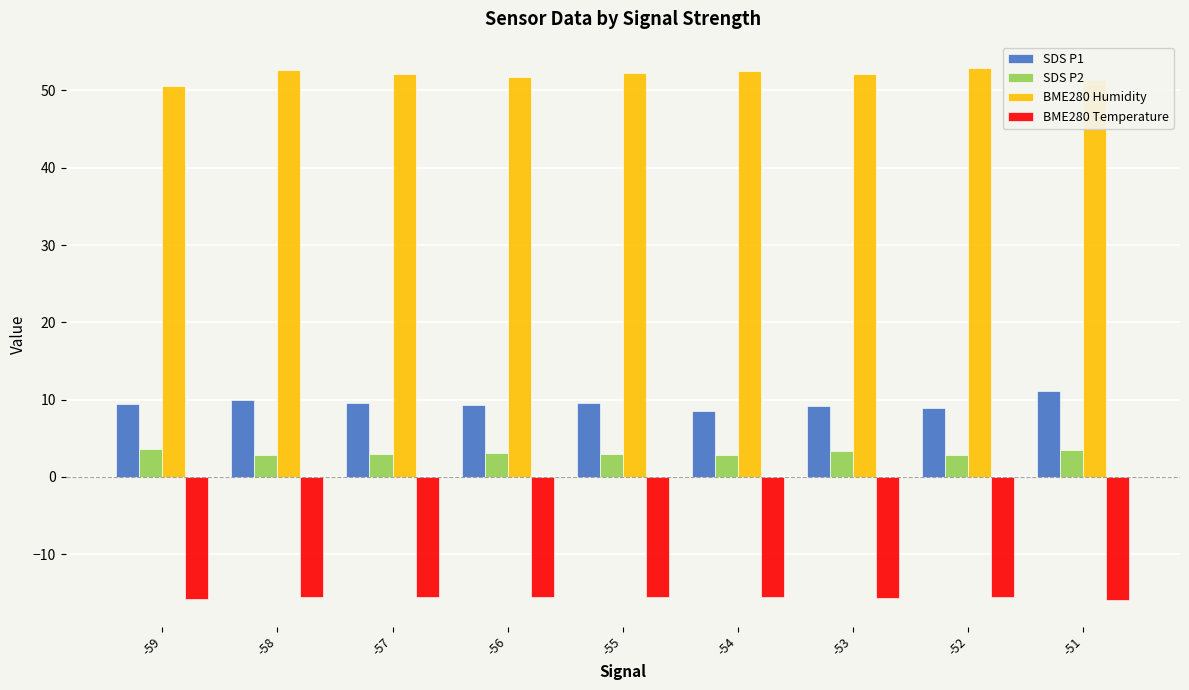

What is the average value of the SDS P1 series?

9.5